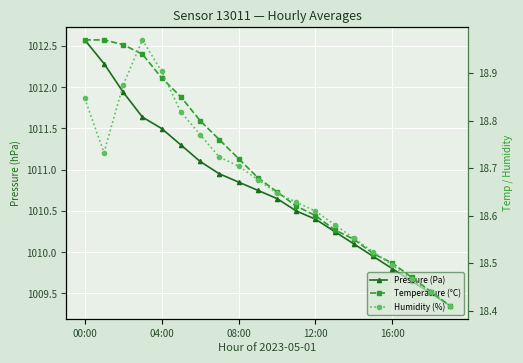

Count the number of categories in the chart.

20